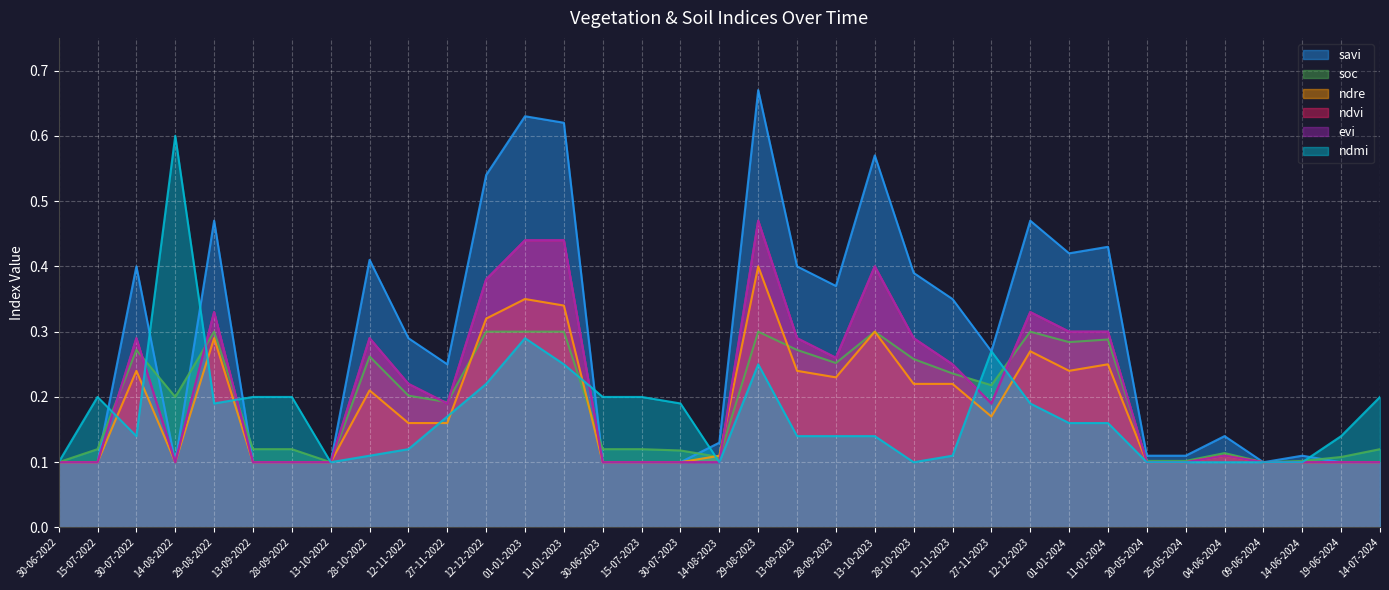

The value of ndre at 28-09-2022 is 0.1. True or false?

True